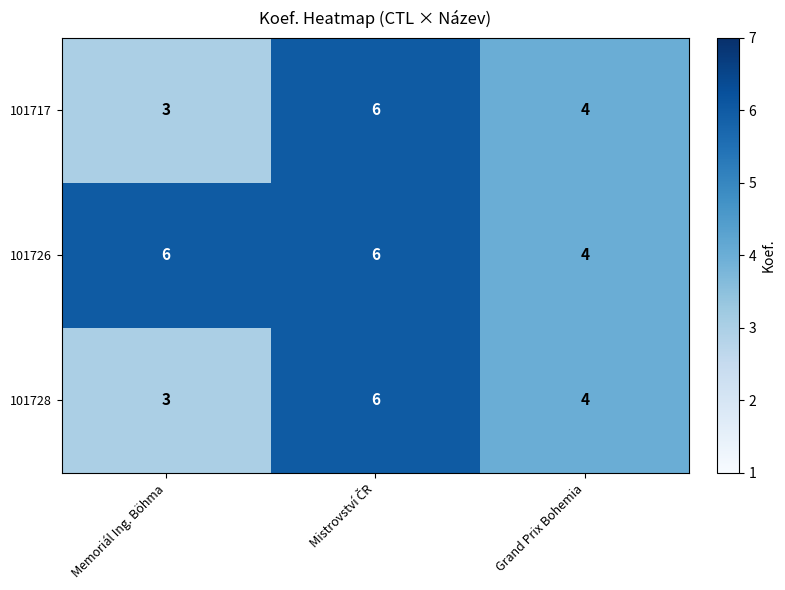

What is the spread (max minus min) of values at Memoriál Ing. Böhma?

3